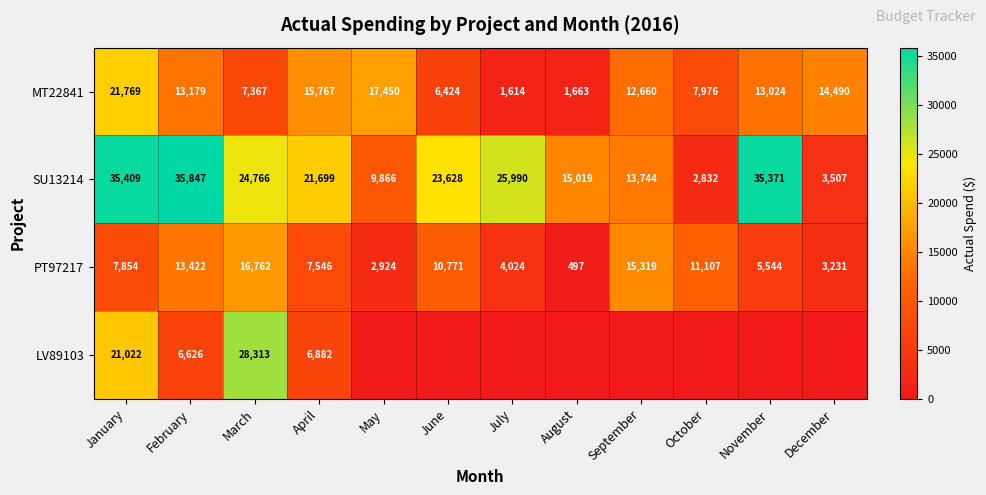

Where does the SU13214 series first go above 23628?

January